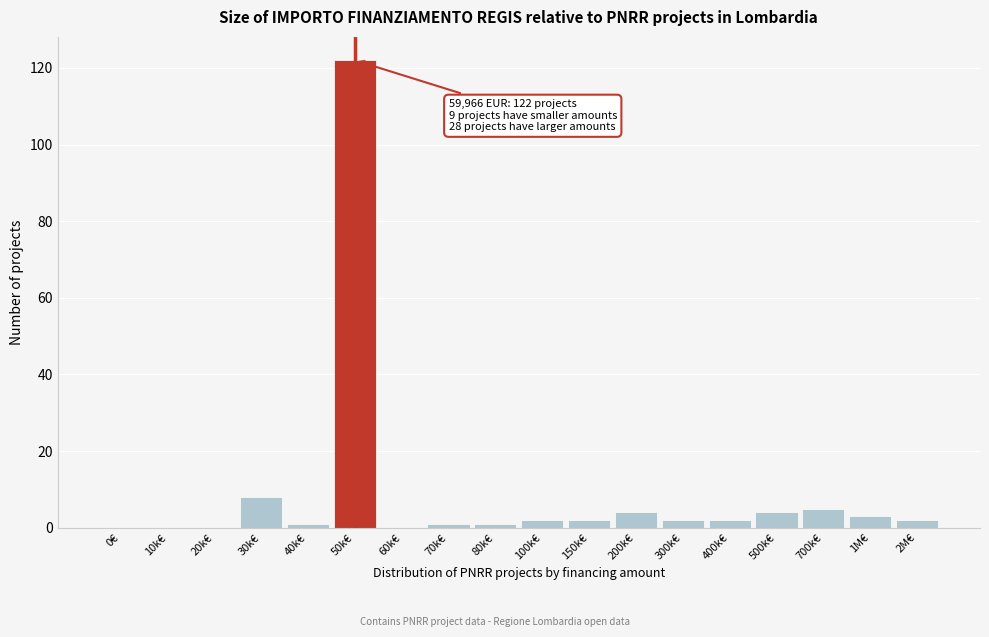

Reading left to right, transcribe all the data shown in this chart.

0€=0	10k€=0	20k€=0	30k€=8	40k€=1	50k€=122	60k€=0	70k€=1	80k€=1	100k€=2	150k€=2	200k€=4	300k€=2	400k€=2	500k€=4	700k€=5	1M€=3	2M€=2